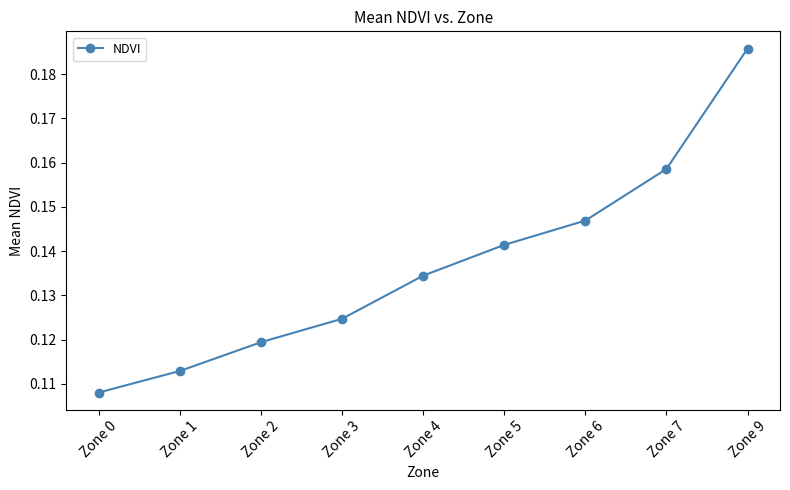

What is the sum of the values at Zone 9 and Zone 3?

0.3